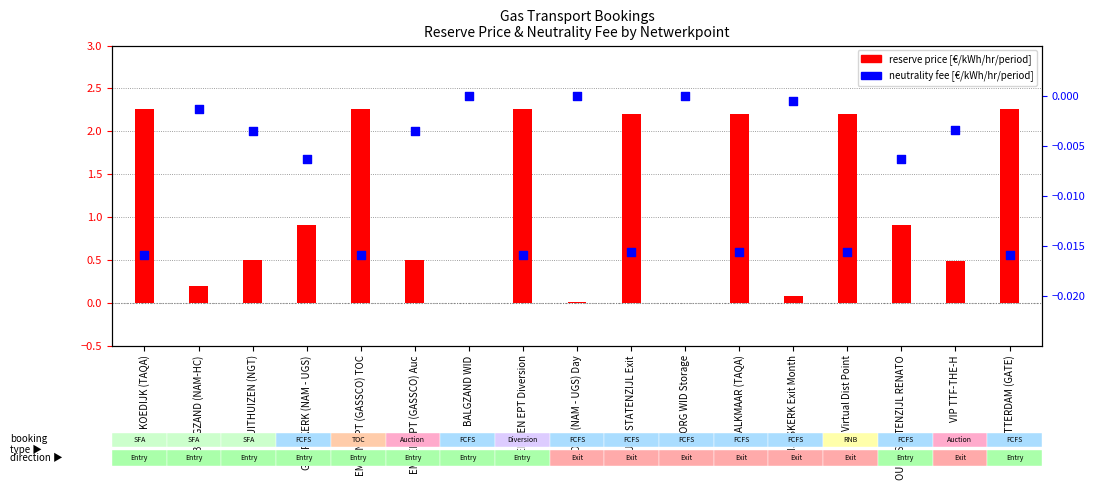

Which series has the largest Y range (max minus min)?

reserve price [€/kWh/hr/period]